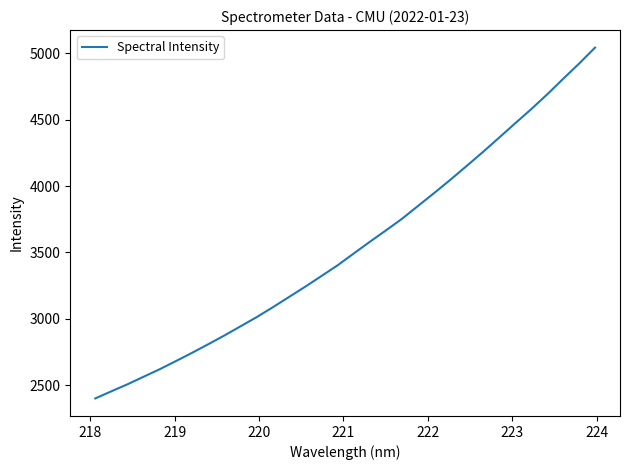

What is the minimum value shown in the chart?

2402.3